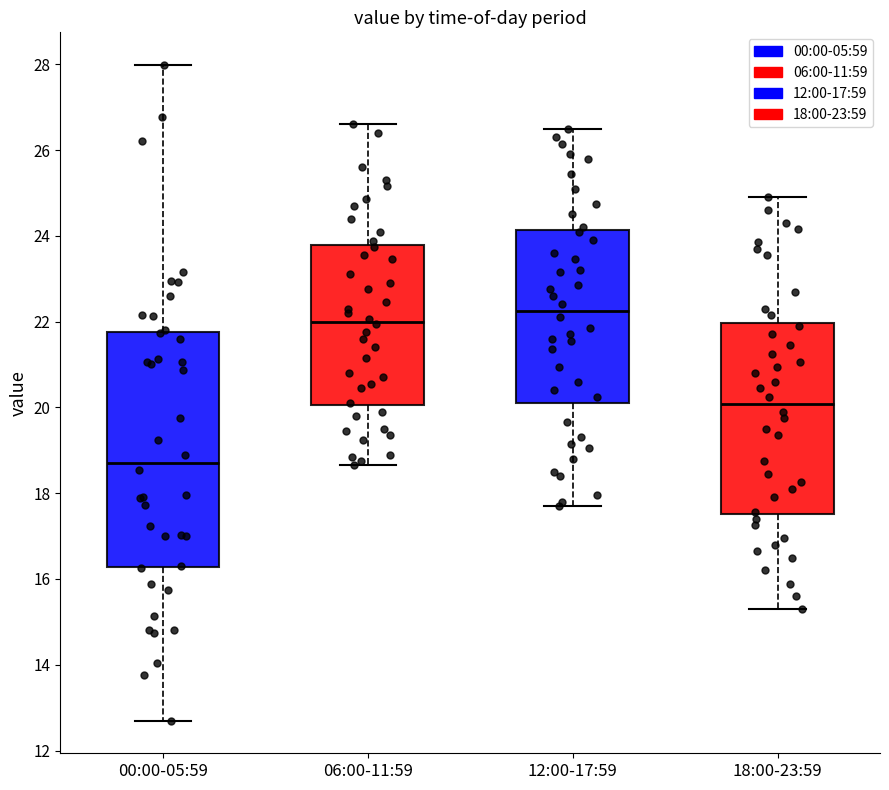

Reading left to right, read every box against the y-axis: the position of its median line, the range the box covers, and the ends of its whiskers. The values are not printed on the chart, so give them approximately, as read against the axis.

00:00-05:59: median 18.8, box 16.2 to 21.8, whiskers 12.8 to 28.0
06:00-11:59: median 22.0, box 20.0 to 23.8, whiskers 18.6 to 26.6
12:00-17:59: median 22.2, box 20.2 to 24.2, whiskers 17.8 to 26.6
18:00-23:59: median 20.0, box 17.6 to 22.0, whiskers 15.4 to 25.0